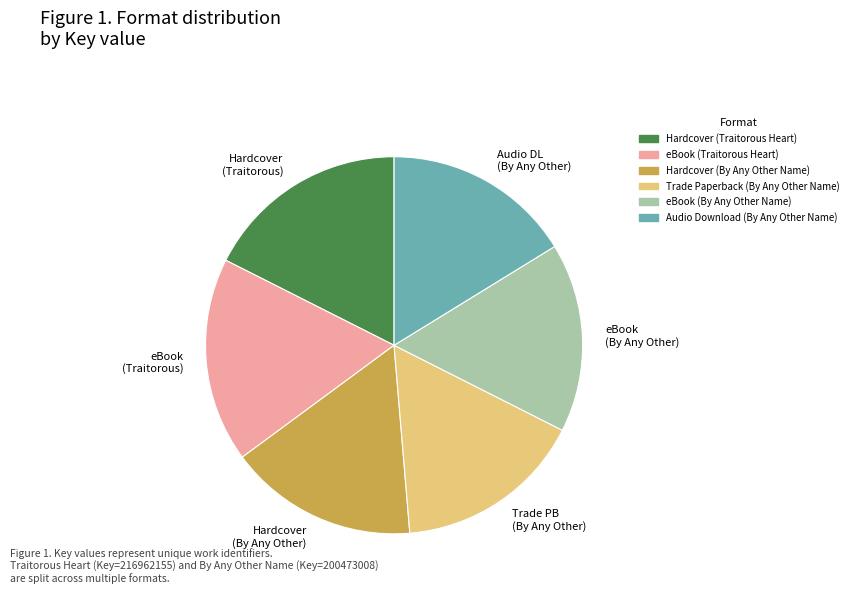

What is the ratio of the value at eBook (Traitorous Heart) to the value at Hardcover (By Any Other Name)?

1.1